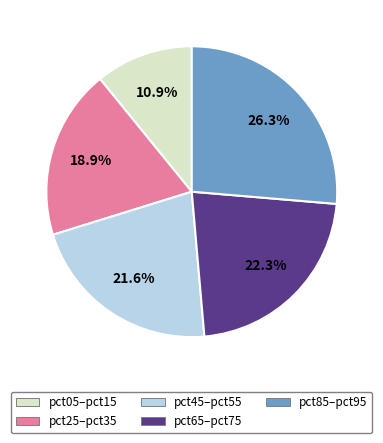

Is the sum of pct45–pct55 and pct05–pct15 greater than half?

No